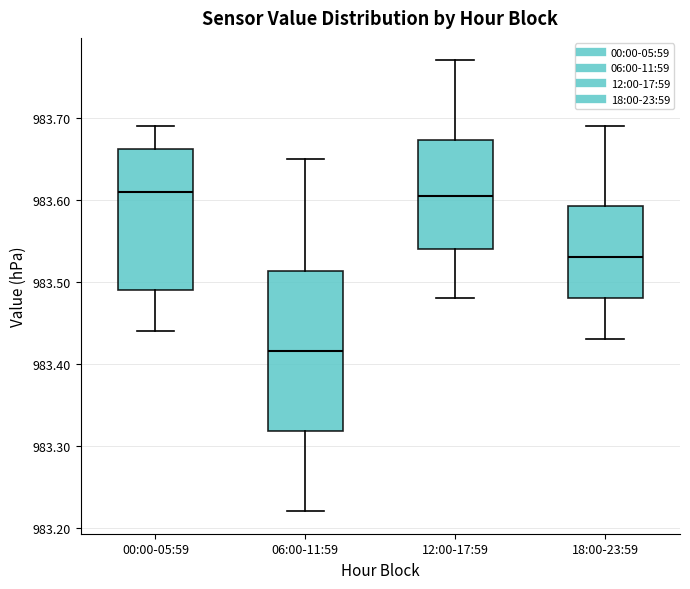

Reading left to right, transcribe this box plot: for each box, give where its median line is, the range the box spans, and where its two whiskers end, as read against the y-axis. The values are not printed on the chart, so give them approximately, as read against the axis.

00:00-05:59: median 983.61, box 983.49 to 983.66, whiskers 983.44 to 983.69
06:00-11:59: median 983.42, box 983.32 to 983.51, whiskers 983.22 to 983.65
12:00-17:59: median 983.61, box 983.54 to 983.67, whiskers 983.48 to 983.77
18:00-23:59: median 983.53, box 983.48 to 983.59, whiskers 983.43 to 983.69